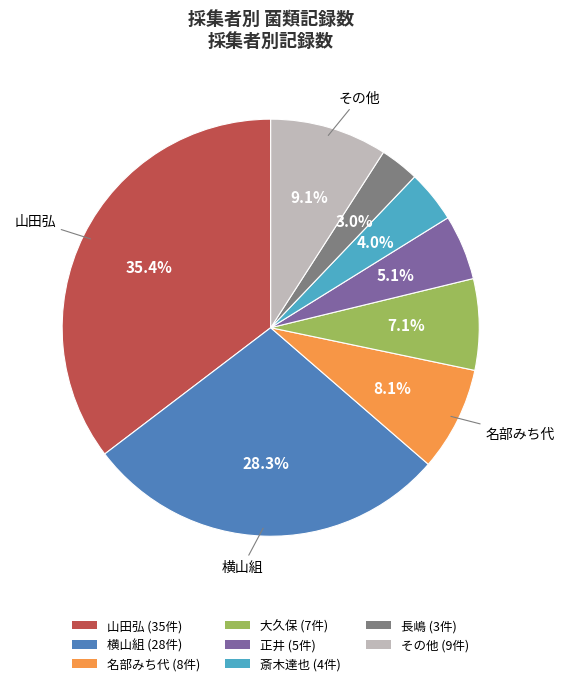

Is there any slice that represents more than half of the pie?

No